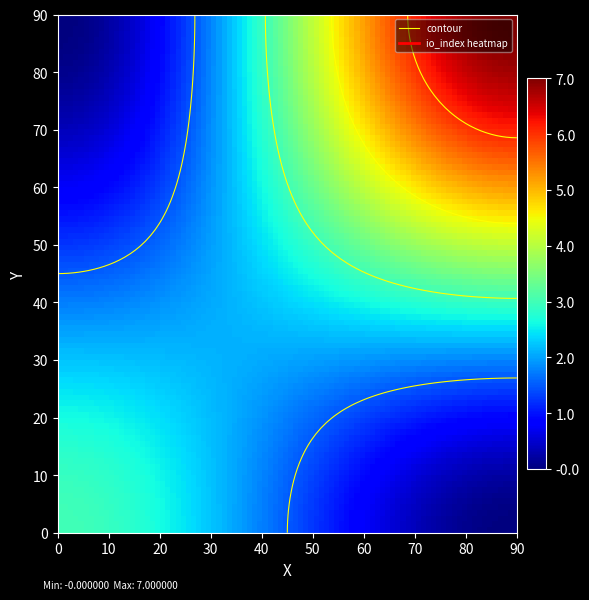

What is the maximum value shown in the chart?

7